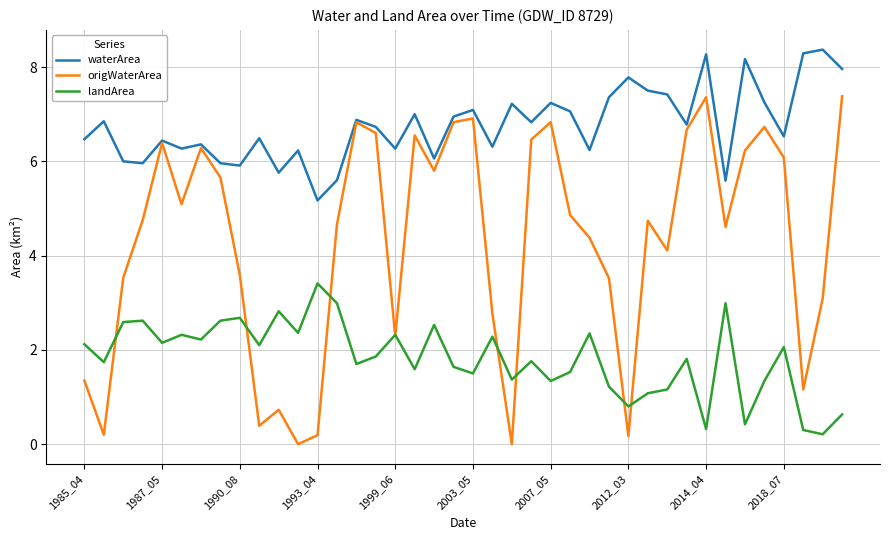

Which series ends up on top after the final intersection of landArea and origWaterArea?

origWaterArea